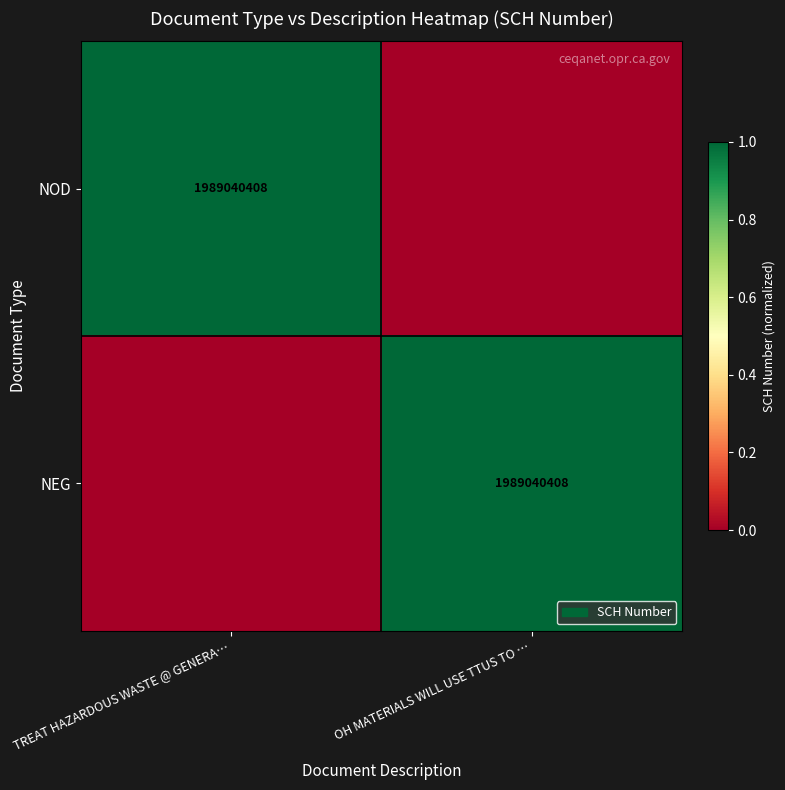

Is it true that NOD equals 1989040408 at TREAT HAZARDOUS WASTE @ GENERA…?

True